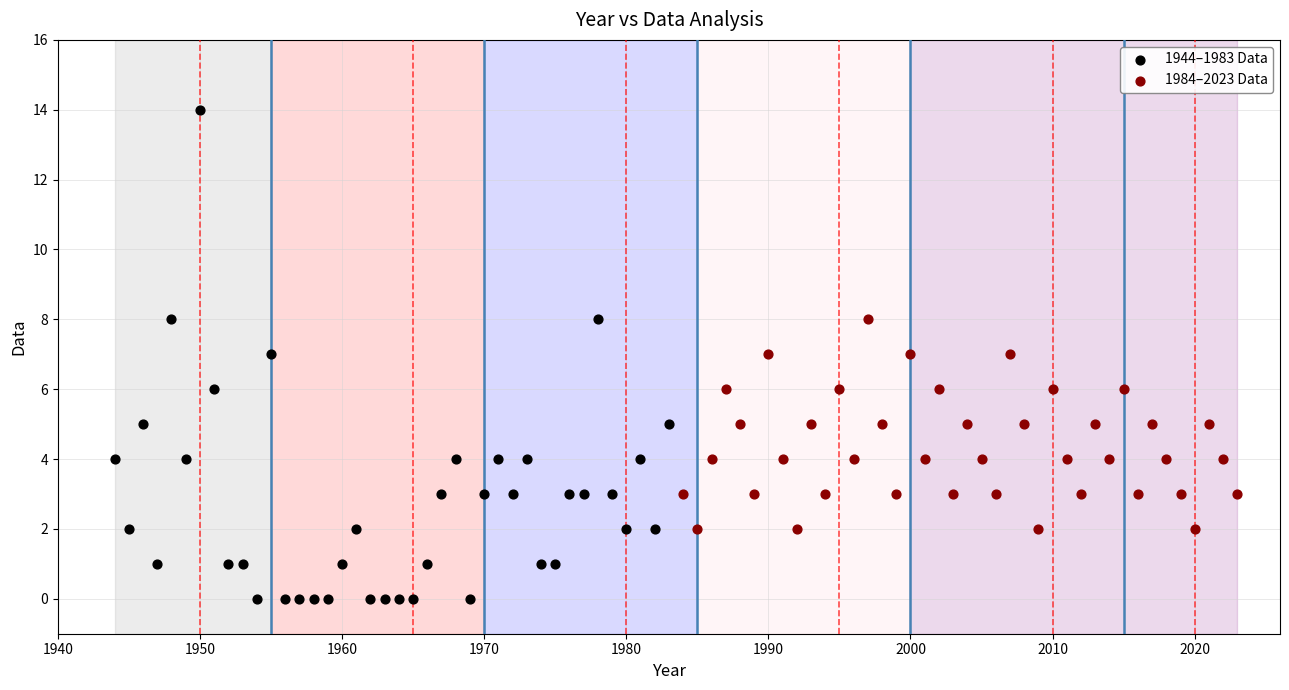

Which series has the largest Y range (max minus min)?

1944–1983 Data